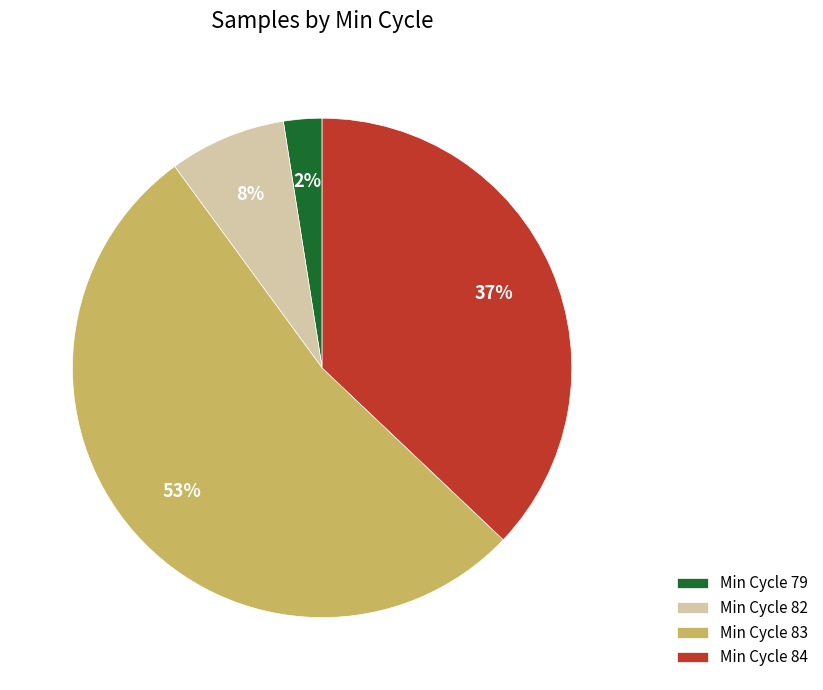

Is there any slice that represents more than half of the pie?

Yes